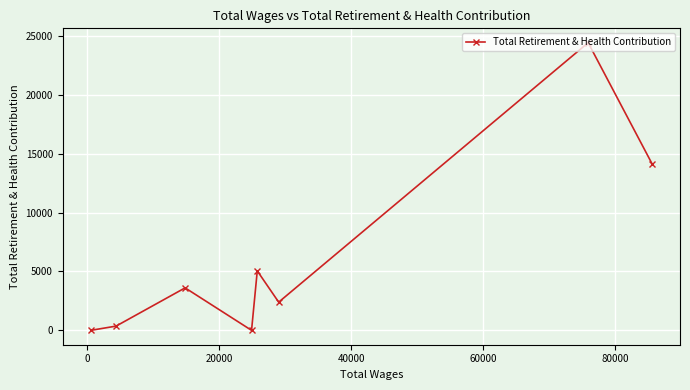

What is the difference between the maximum and second lowest values?

24430